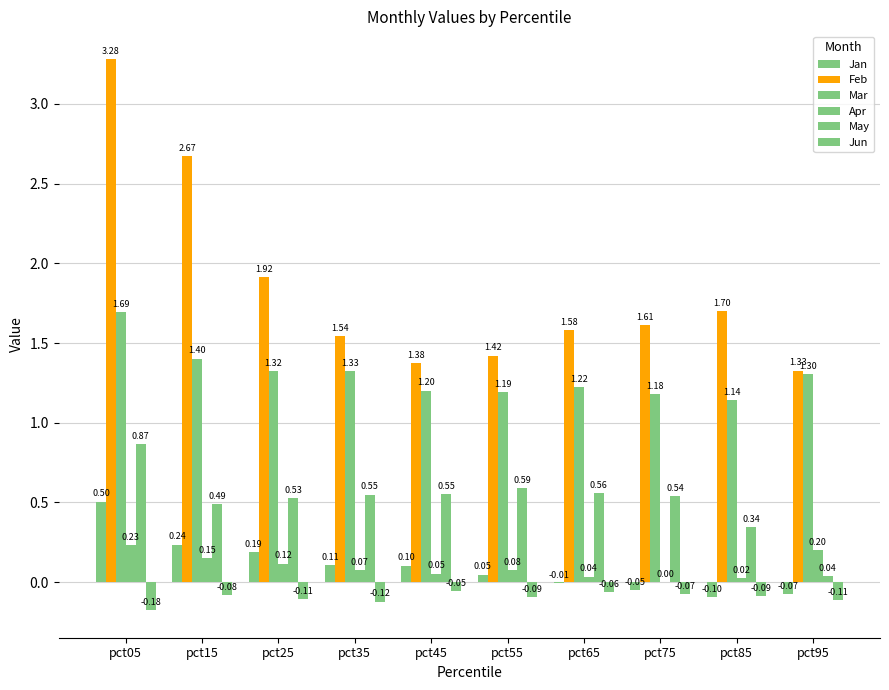

Are the bars horizontal?

No